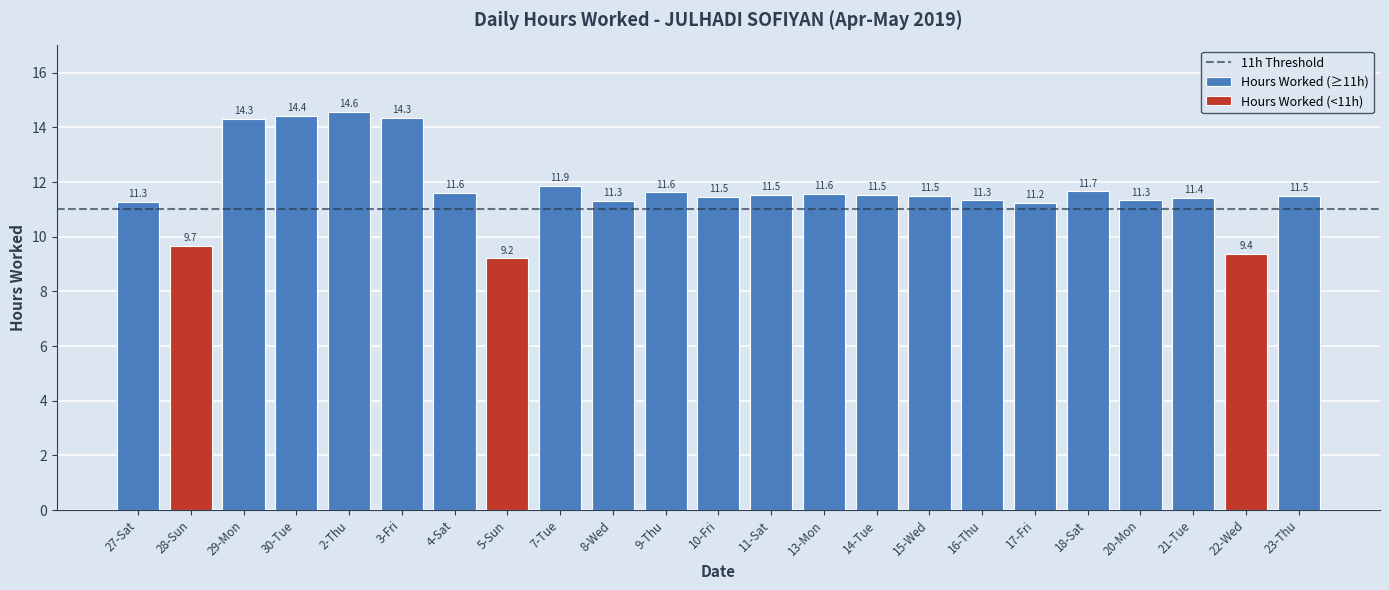

List the labels in order of value, largest first.

2-Thu, 30-Tue, 3-Fri, 29-Mon, 7-Tue, 18-Sat, 9-Thu, 4-Sat, 13-Mon, 11-Sat, 14-Tue, 15-Wed, 23-Thu, 10-Fri, 21-Tue, 16-Thu, 20-Mon, 8-Wed, 27-Sat, 17-Fri, 28-Sun, 22-Wed, 5-Sun